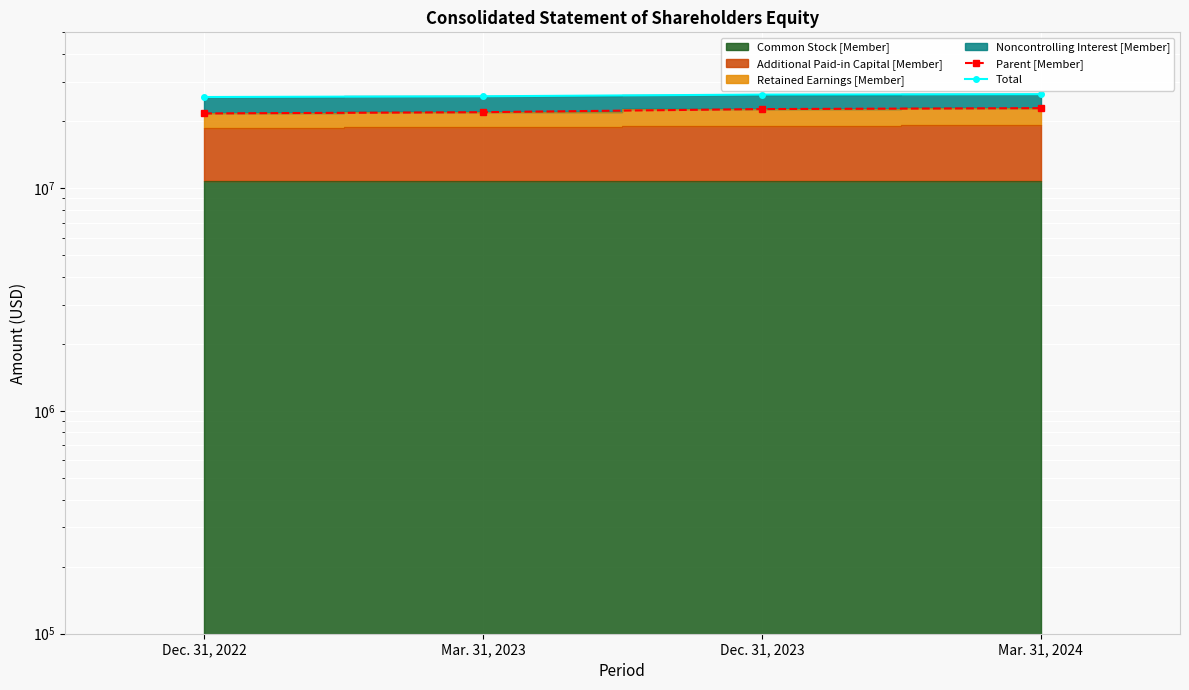

True or false: Total and Parent [Member] cross at least once.

False